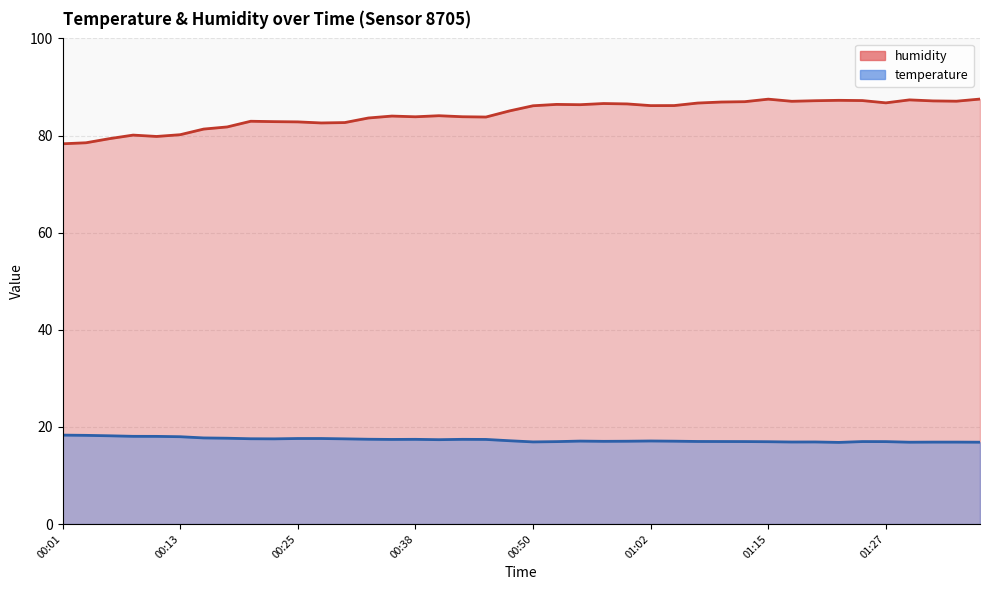

Between 01:25 and 01:15, which is larger?

01:15